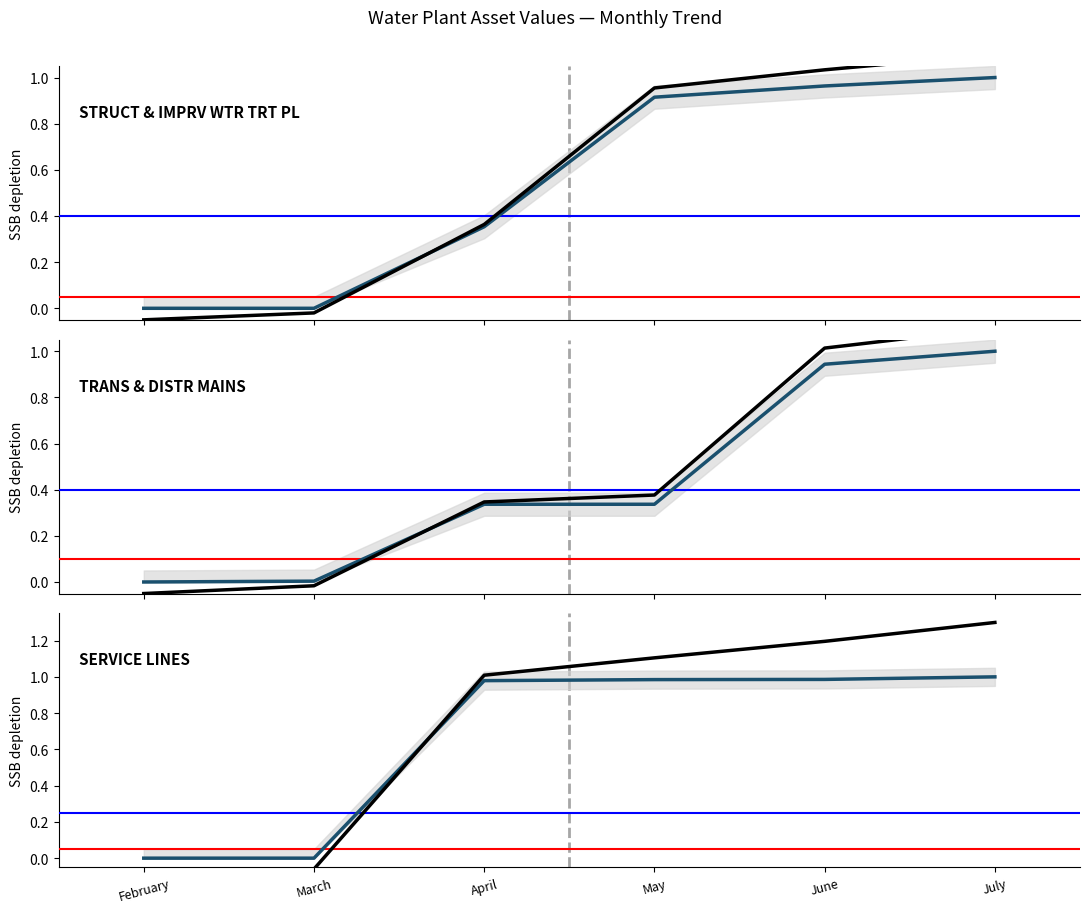

After their last crossing, which series has the higher values: STRUCT & IMPRV WTR TRT PL or TRANS & DISTR MAINS?

STRUCT & IMPRV WTR TRT PL